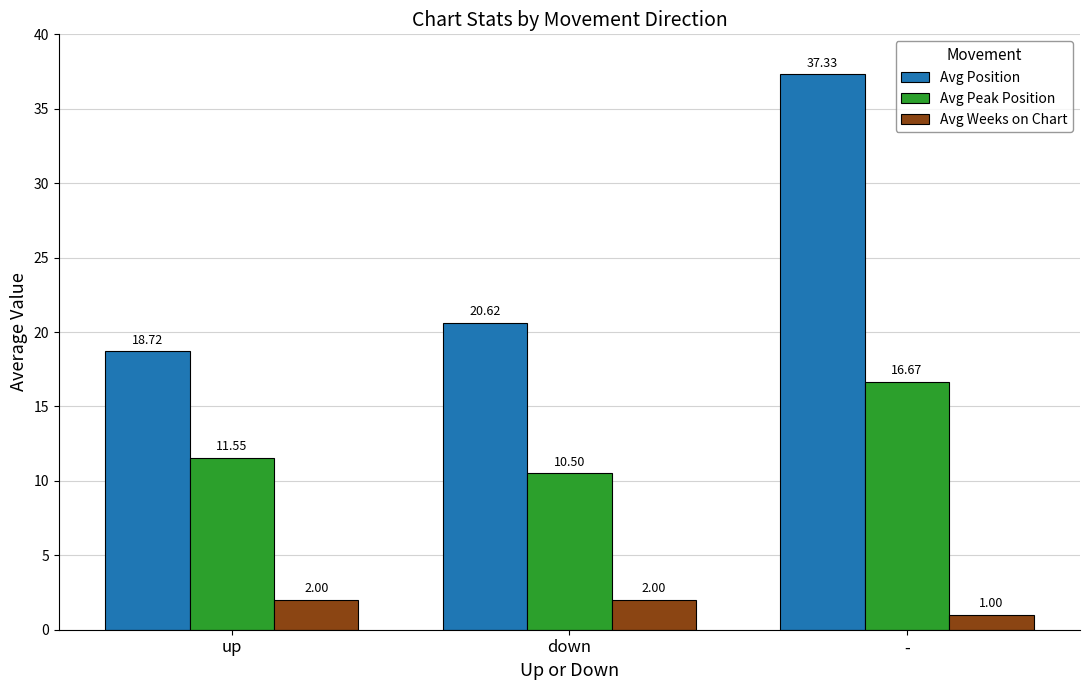

How many bars are there in each group?

3